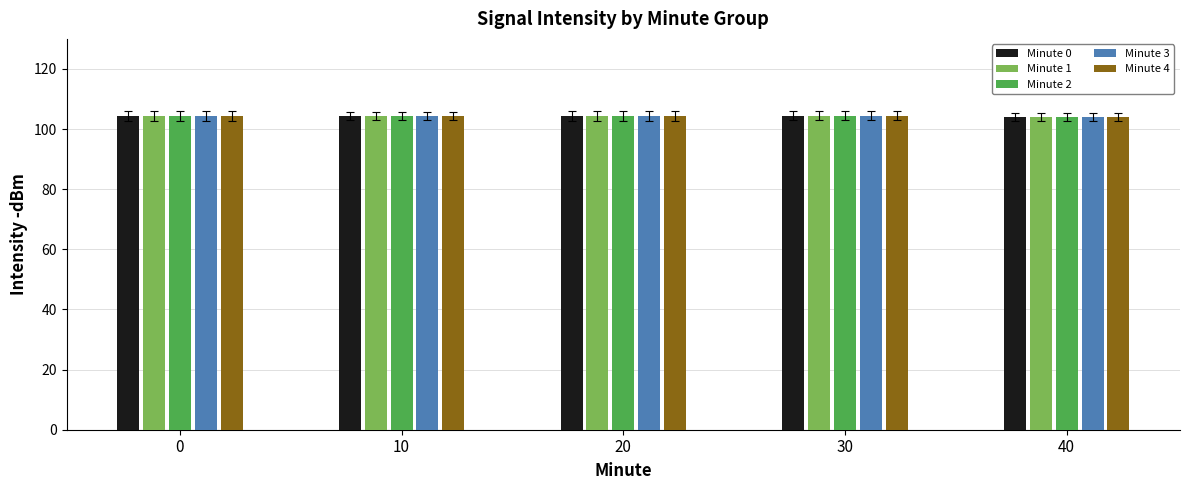

True or false: Minute 1 has a value of 67.1 at 30.

False